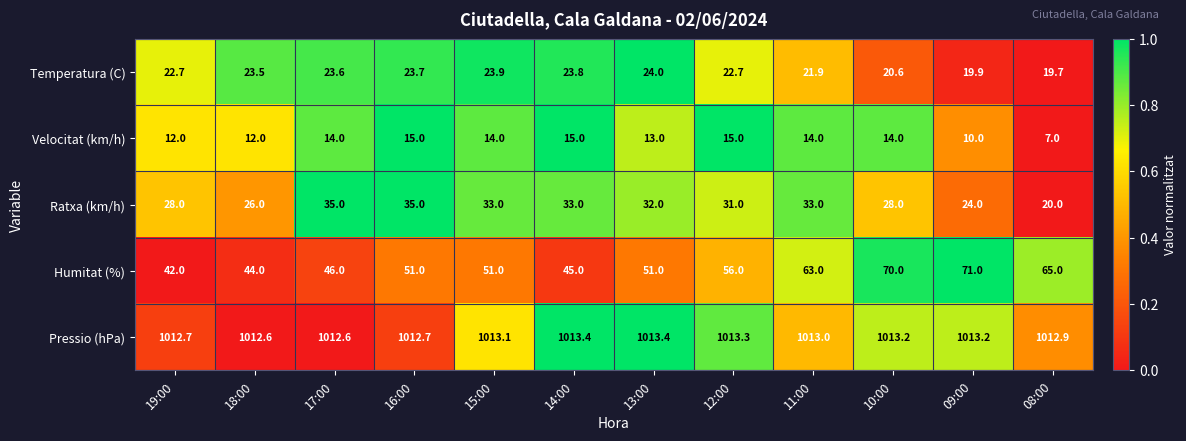

What is the total value across all series at 17:00?

1131.2